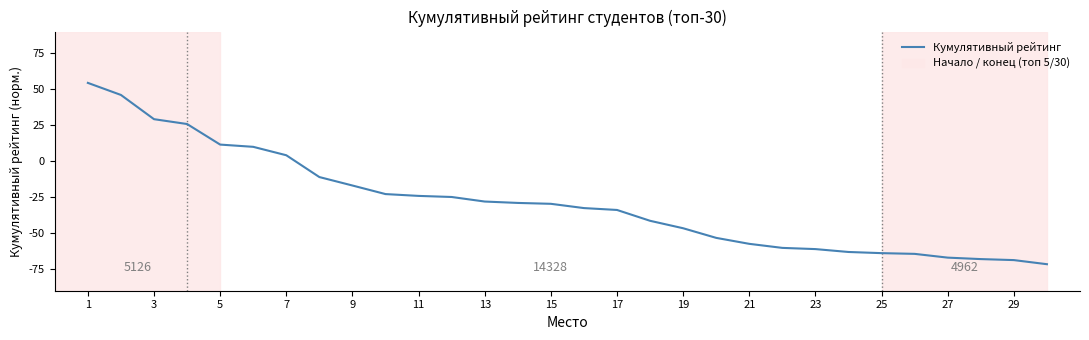

What is the minimum value shown in the chart?

-71.6